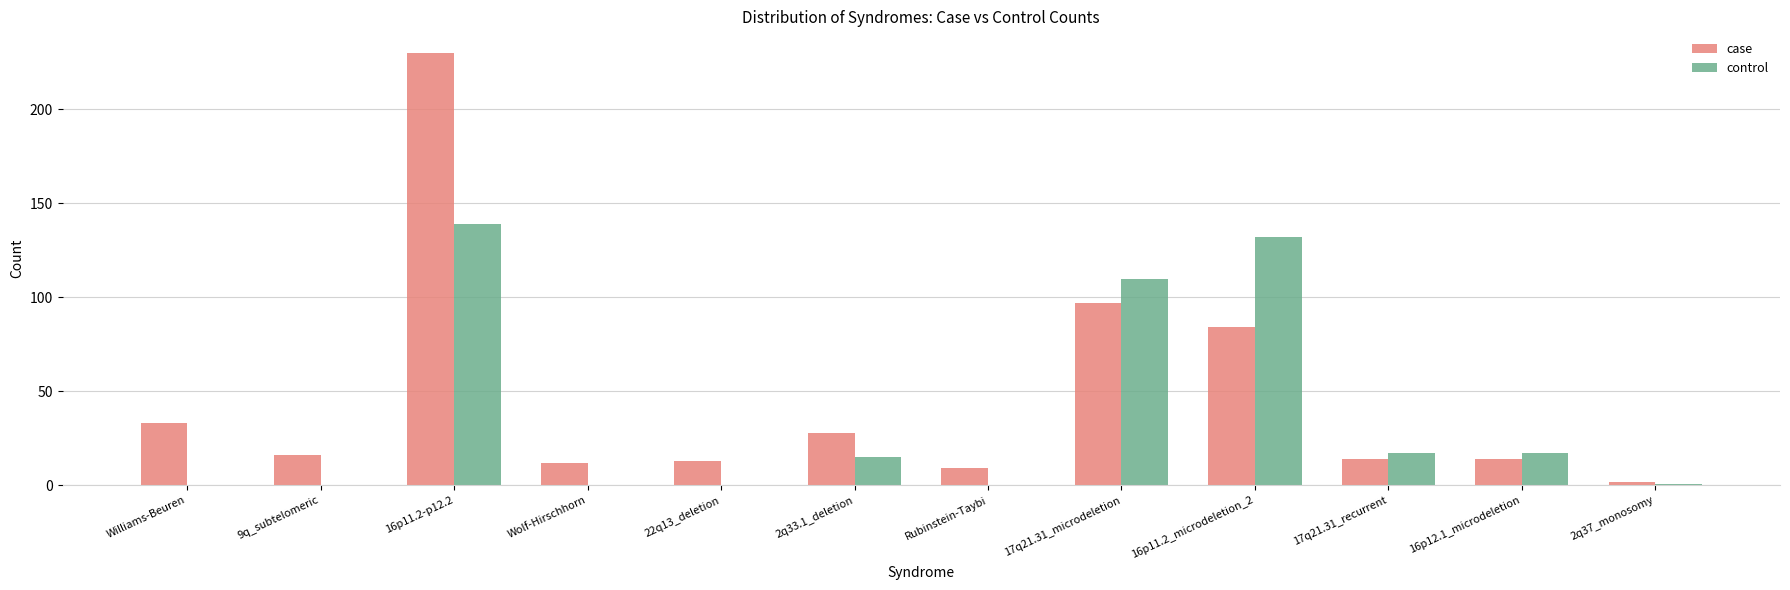

At which category is the sum across all series the highest?

16p11.2-p12.2